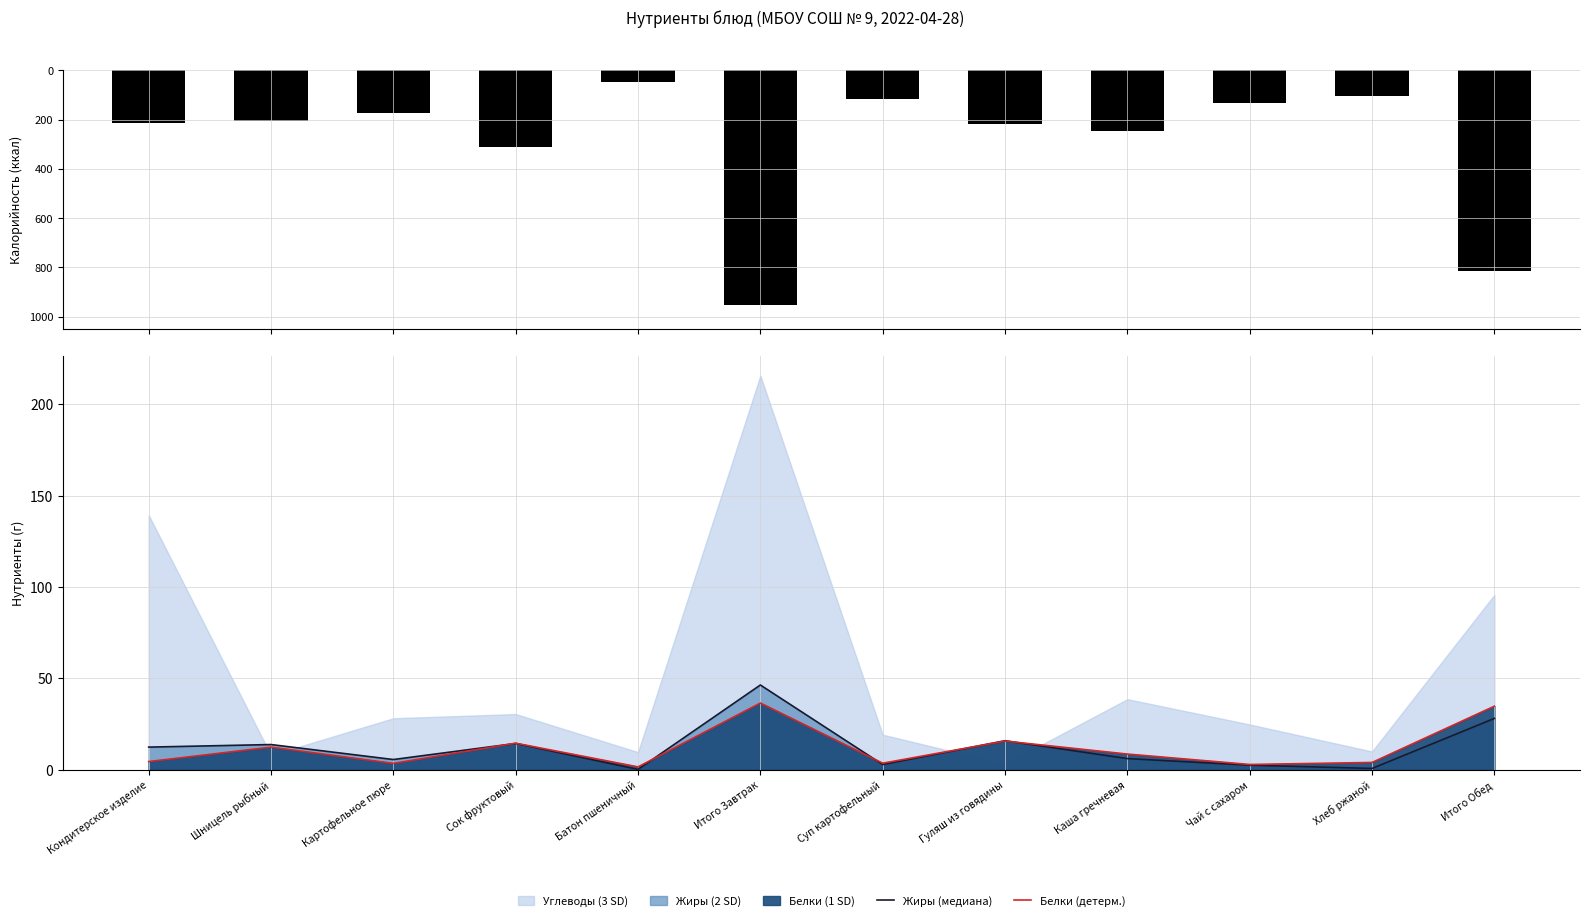

What is the label of the 10th bar from the right?

Картофельное пюре